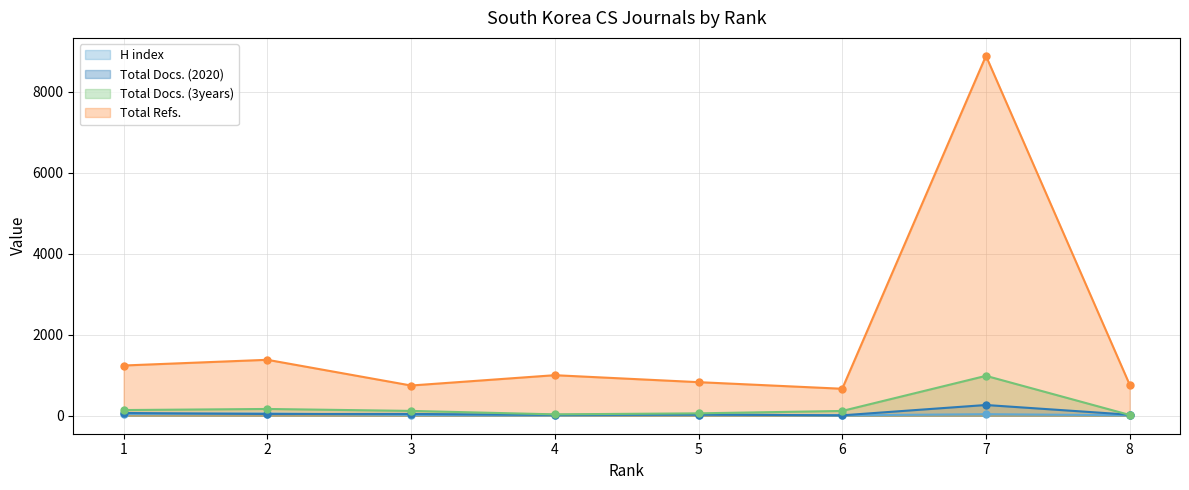

Reading left to right, extract all data points from this chart.

H index: 1=44	2=55	3=19	4=8	5=28	6=10	7=38	8=12
Total Docs. (2020): 1=68	2=42	3=44	4=21	5=28	6=10	7=265	8=25
Total Docs. (3years): 1=140	2=167	3=119	4=34	5=59	6=118	7=985	8=19
Total Refs.: 1=1240	2=1381	3=746	4=1001	5=829	6=666	7=8885	8=765